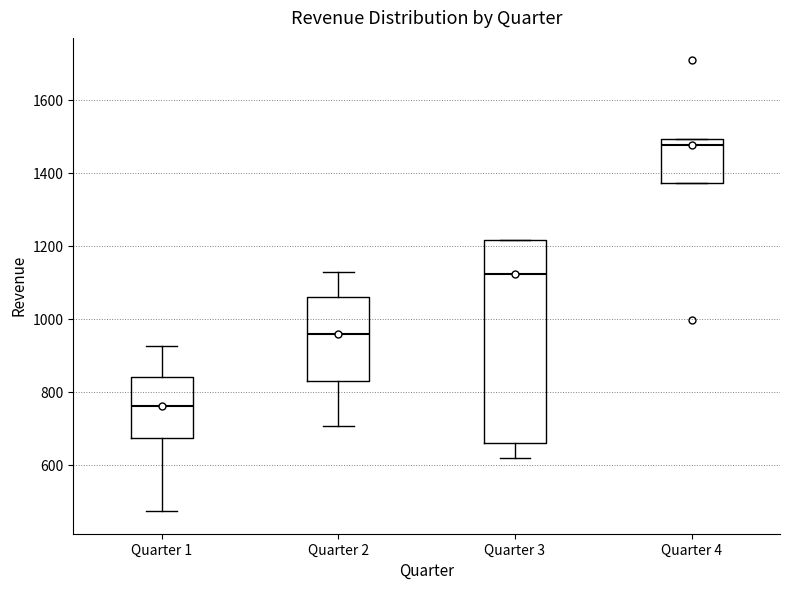

Reading left to right, read every box against the y-axis: the position of its median line, the range the box covers, and the ends of its whiskers. The values are not printed on the chart, so give them approximately, as read against the axis.

Quarter 1: median 760, box 680 to 840, whiskers 480 to 920
Quarter 2: median 960, box 840 to 1060, whiskers 700 to 1140
Quarter 3: median 1120, box 660 to 1220, whiskers 620 to 1220
Quarter 4: median 1480, box 1380 to 1500, whiskers 1380 to 1500